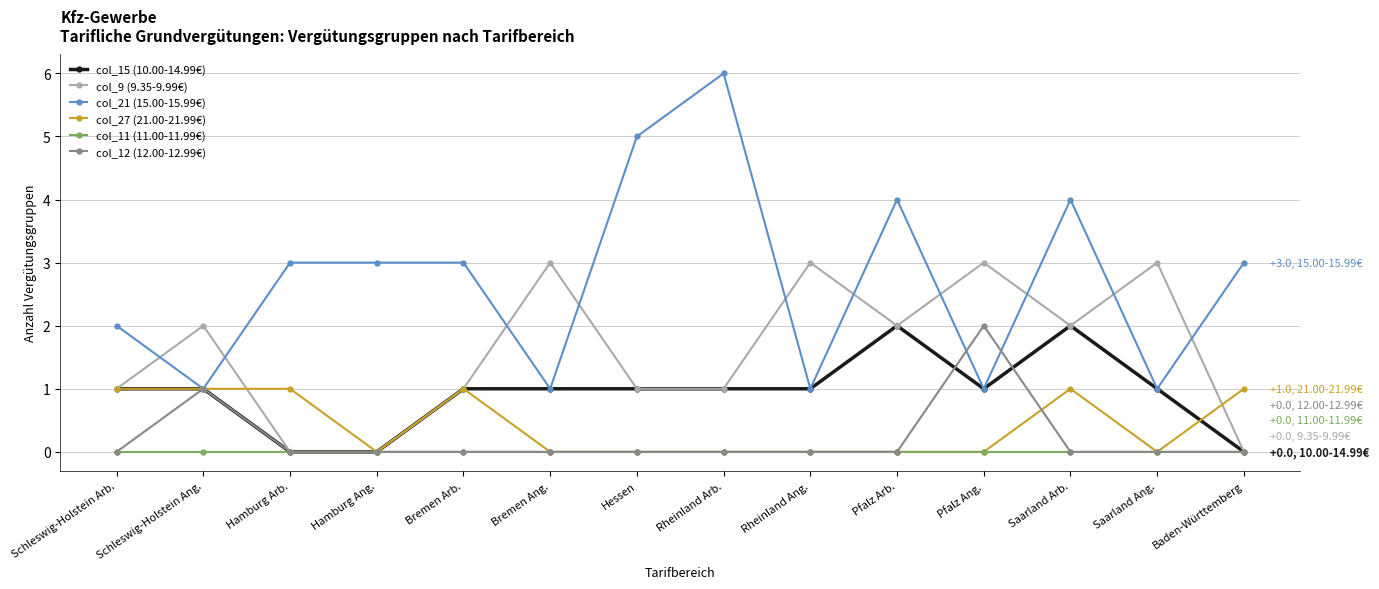

What is the difference between the maximum and second lowest values in the col_21 (15.00-15.99€) series?

5